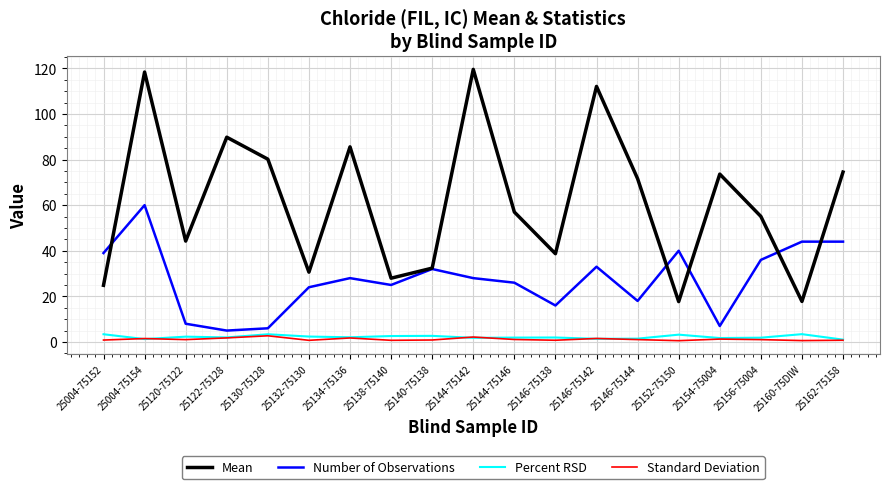

The value of Mean at 25152-75150 is 17.7. True or false?

True